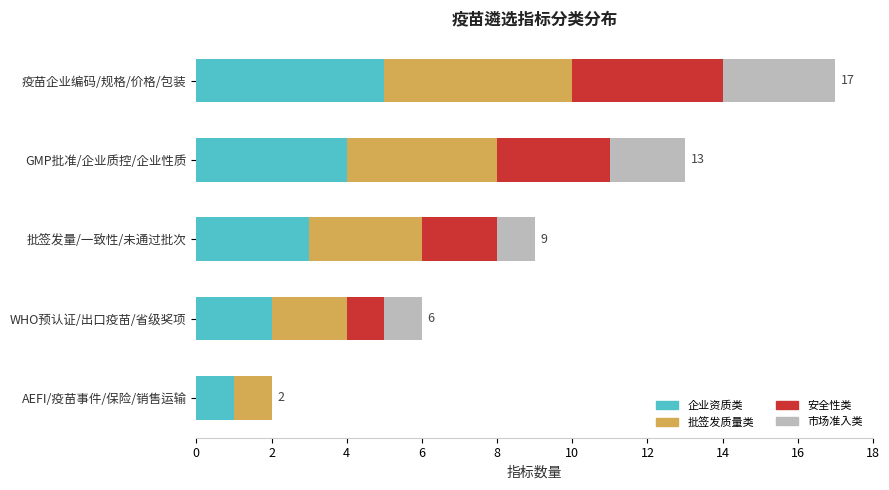

At which category is the sum across all series the highest?

疫苗企业编码/规格/价格/包装